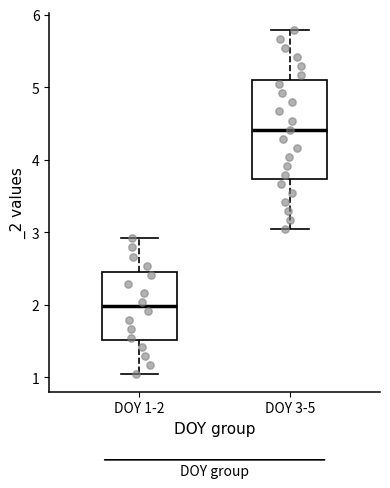

Reading left to right, transcribe this box plot: for each box, give where its median line is, the range the box spans, and where its two whiskers end, as read against the y-axis. The values are not printed on the chart, so give them approximately, as read against the axis.

DOY 1-2: median 2.0, box 1.5 to 2.4, whiskers 1.0 to 2.9
DOY 3-5: median 4.4, box 3.7 to 5.1, whiskers 3.0 to 5.8